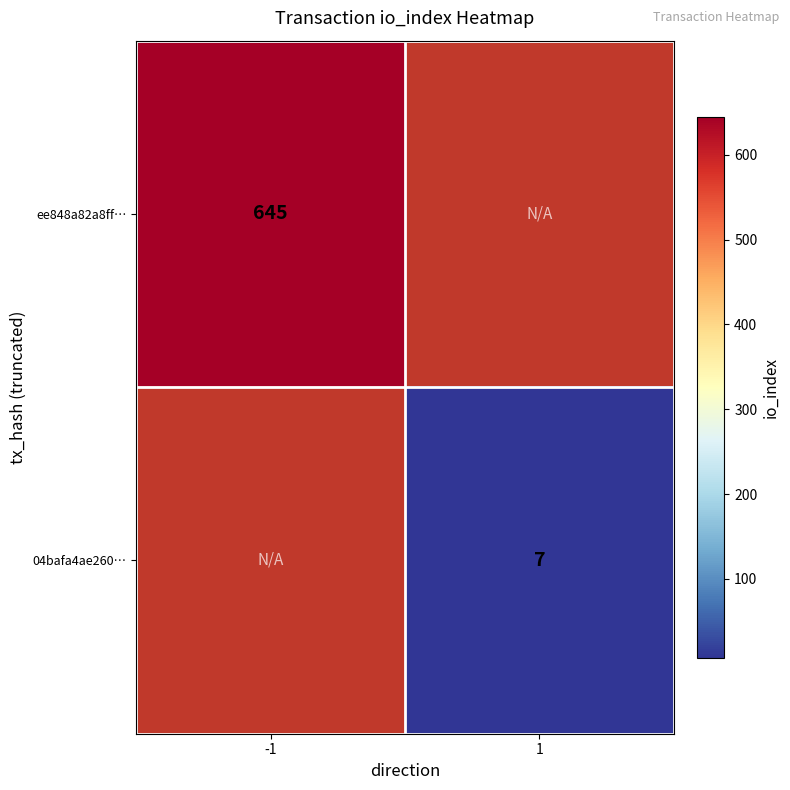

The ee848a82a8ff… series shows 645 at -1. True or false?

True